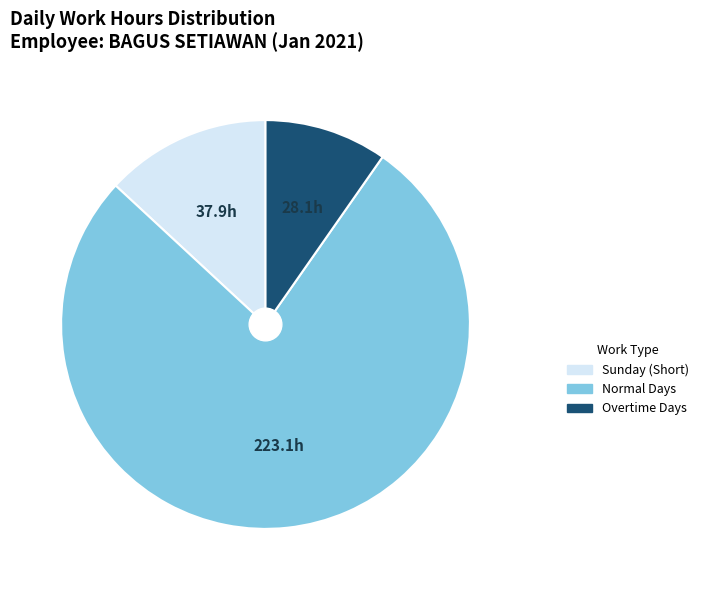

Does any single category account for the majority?

Yes